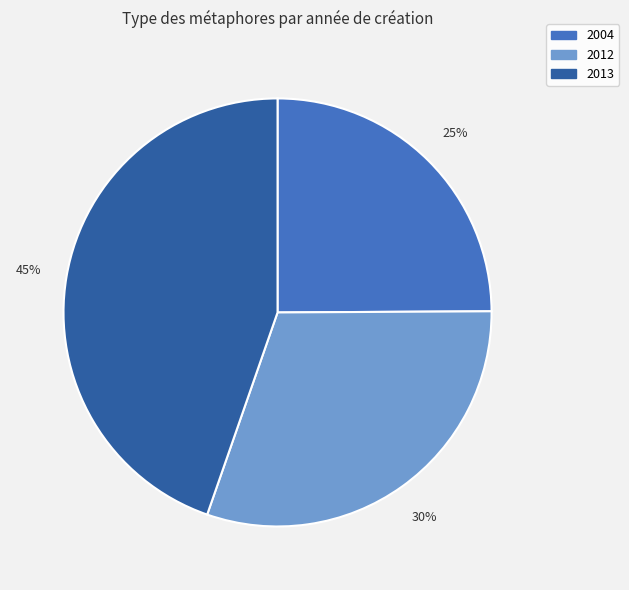

The 2004 slice represents 25% of the pie. True or false?

True